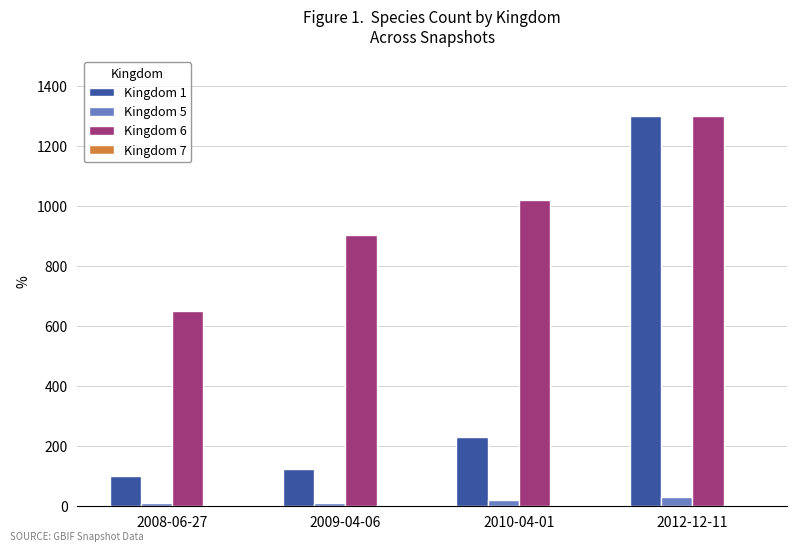

At which category does the chart reach its peak across all series?

2012-12-11